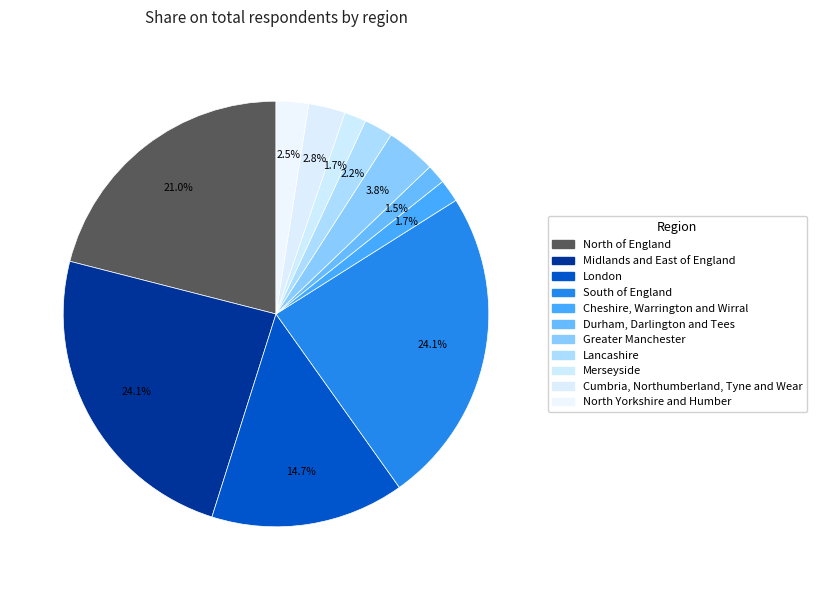

How many segments does this pie chart have?

11